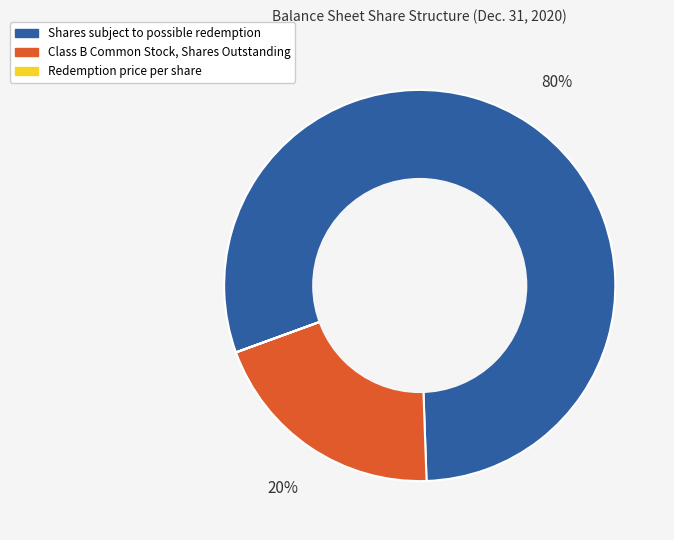

Which has a higher value, Class B Common Stock, Shares Outstanding or Shares subject to possible redemption?

Shares subject to possible redemption